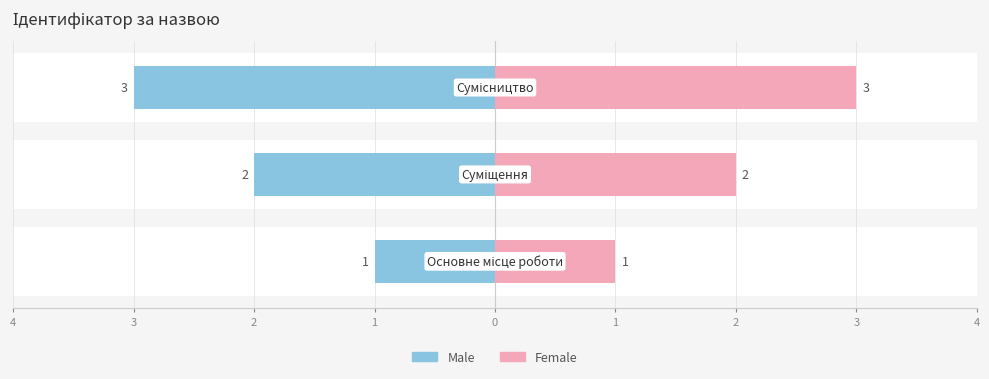

What is the difference between the Female values at Сумісництво and Суміщення?

1